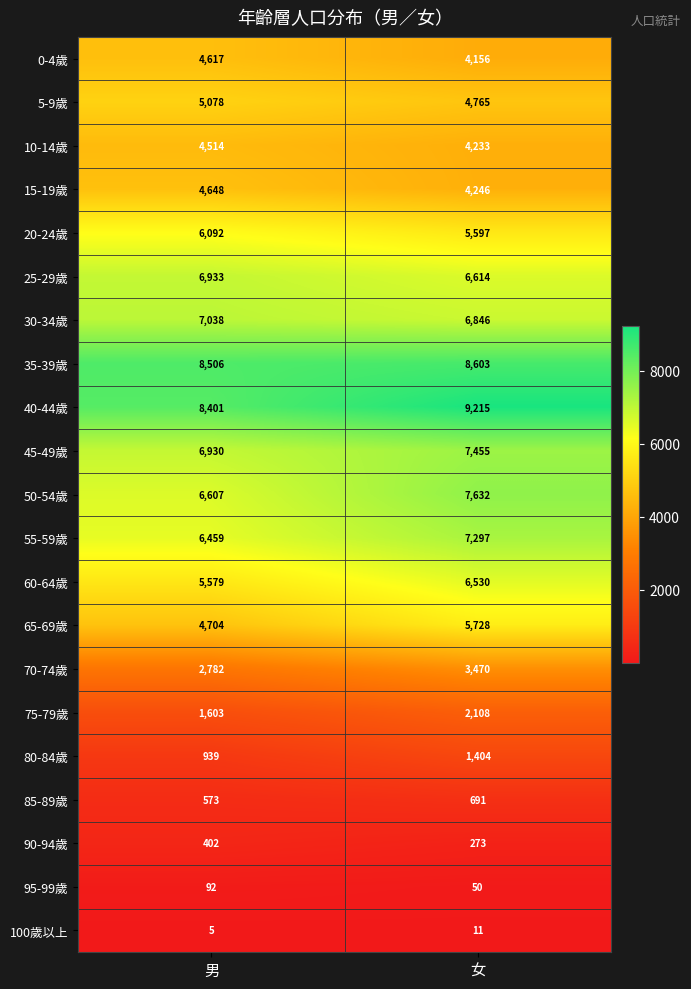

At which label is 20-24歲 closest to 5844?

女